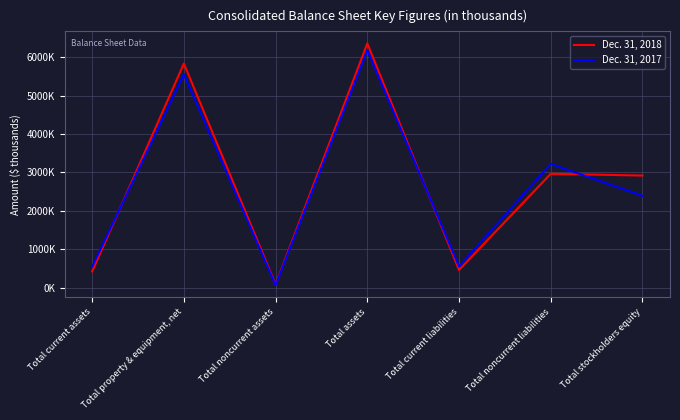

The value of Dec. 31, 2018 at Total noncurrent liabilities is 5284443. True or false?

False